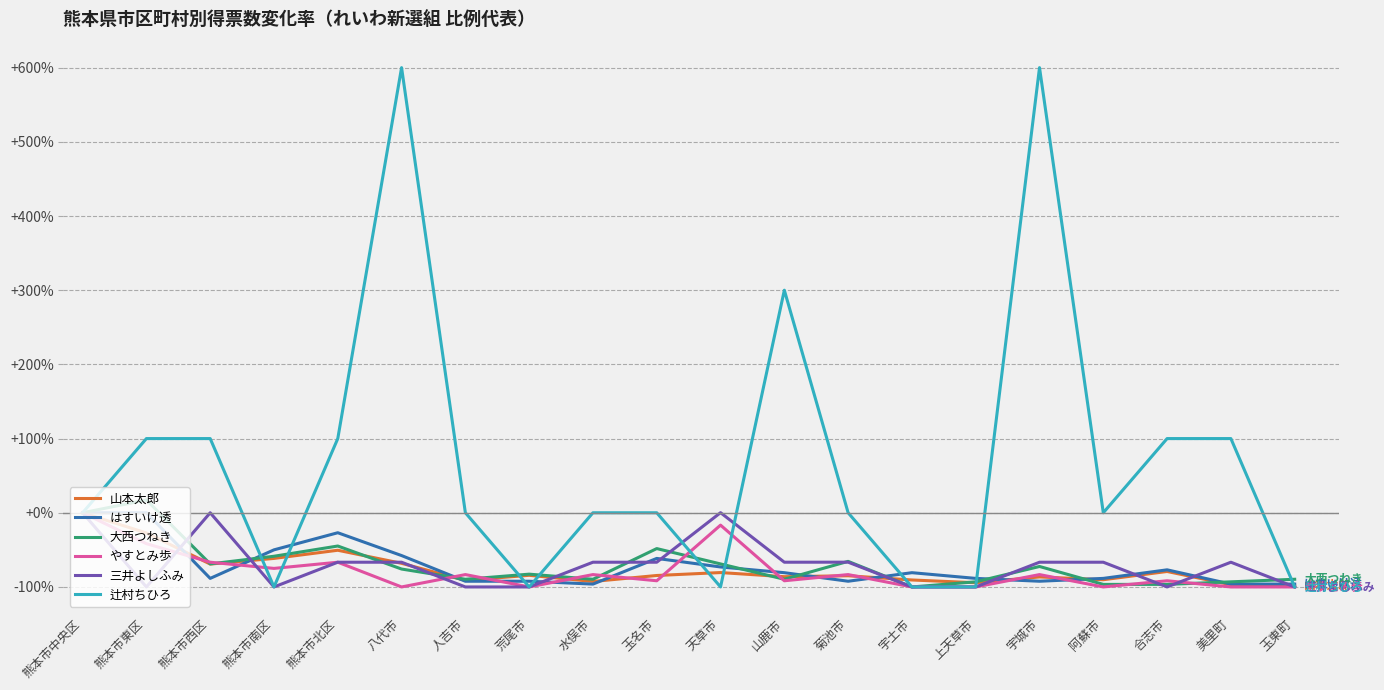

What is the total value across all series at 玉東町?

-584.4